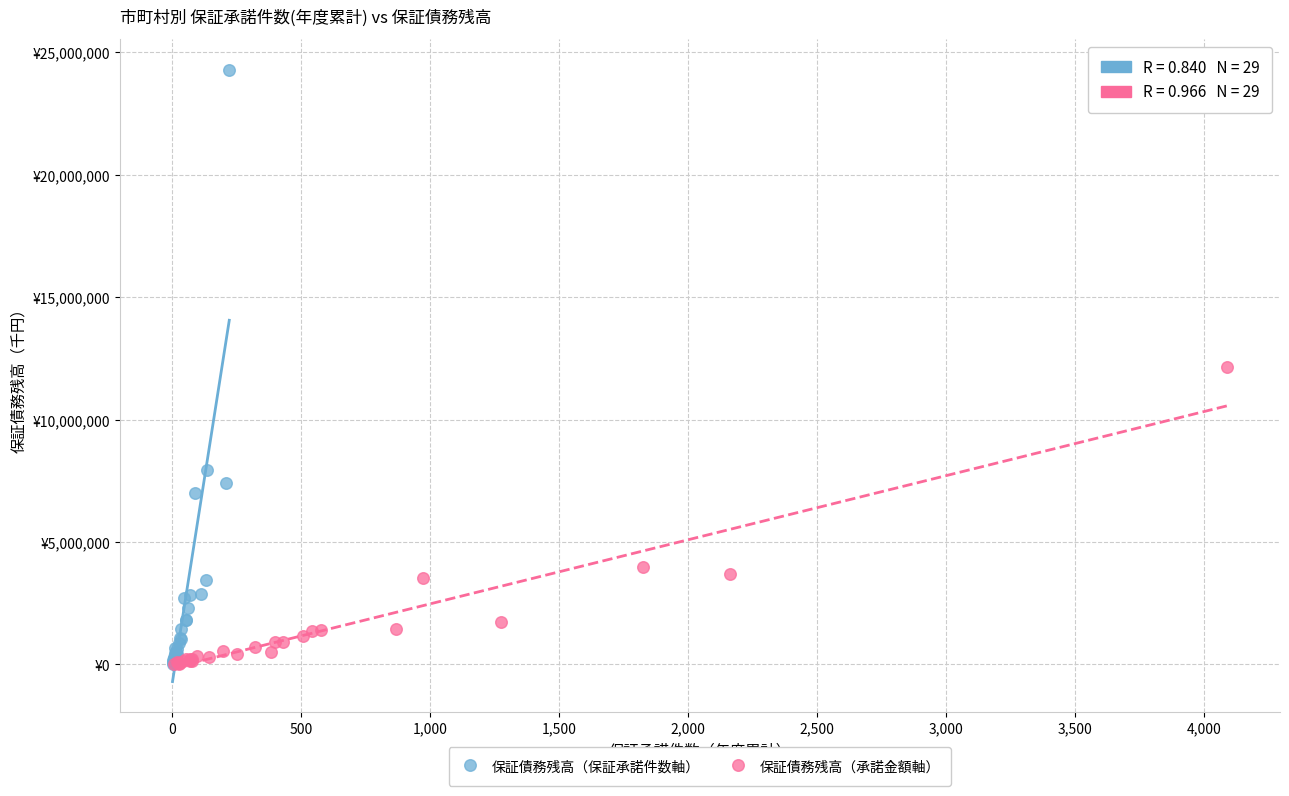

Which series has the widest spread of Y values?

保証債務残高（保証承諾件数軸）